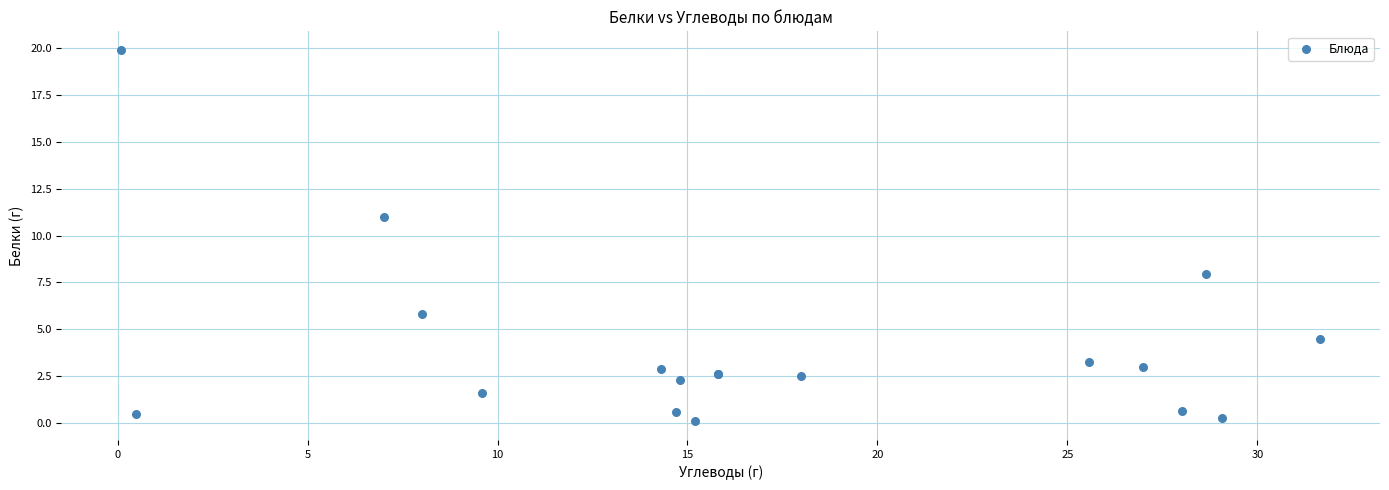

What Y value in the scatter plot is closest to 9?

8.0